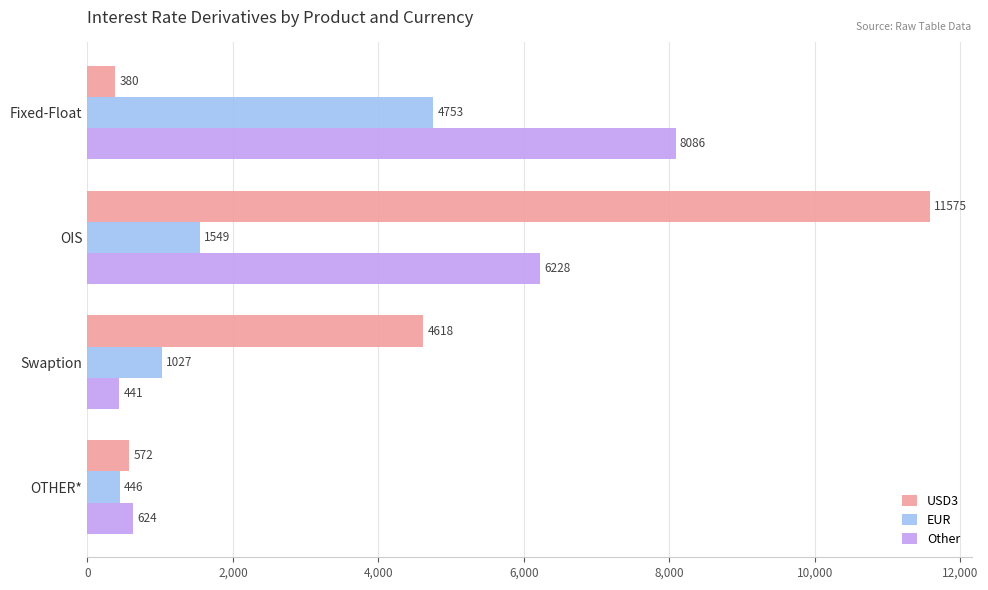

Between Swaption and OTHER*, which series saw the biggest shift?

USD3